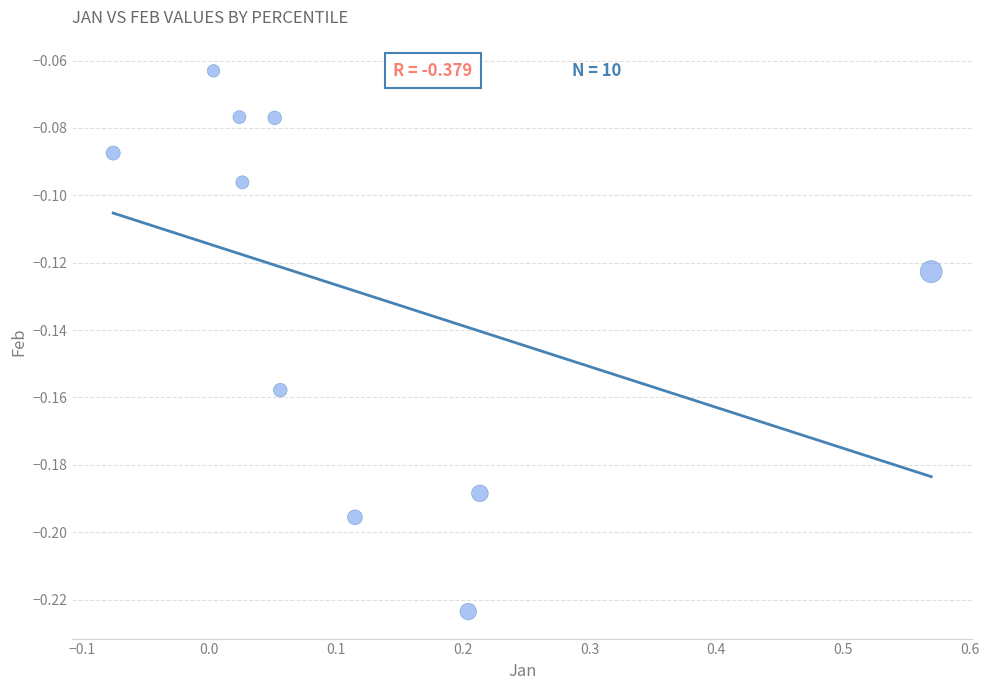

What is the range of X values (max minus min)?

0.6